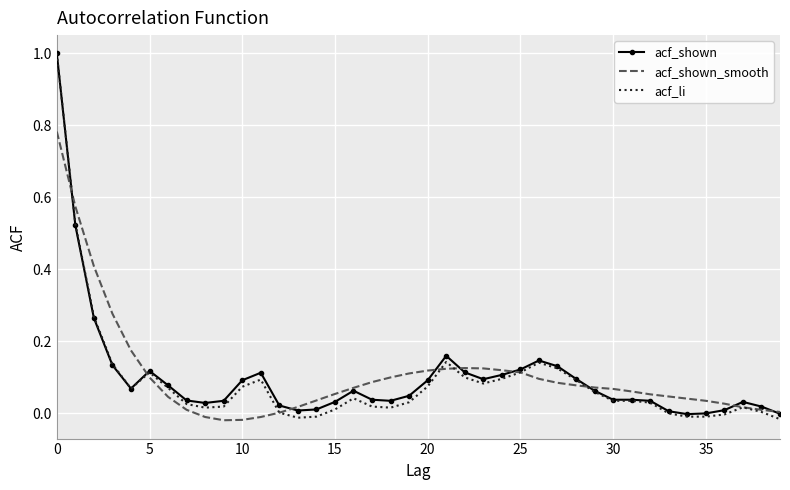

What is the highest value of the acf_shown series?

1.0